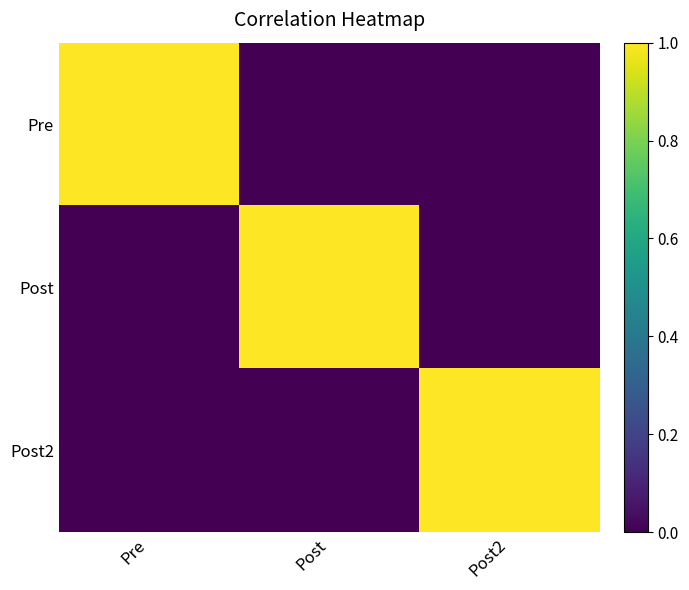

Reading left to right, list all the values displayed in this chart.

Pre: Pre=1	Post=0	Post2=0
Post: Pre=0	Post=1	Post2=0
Post2: Pre=0	Post=0	Post2=1